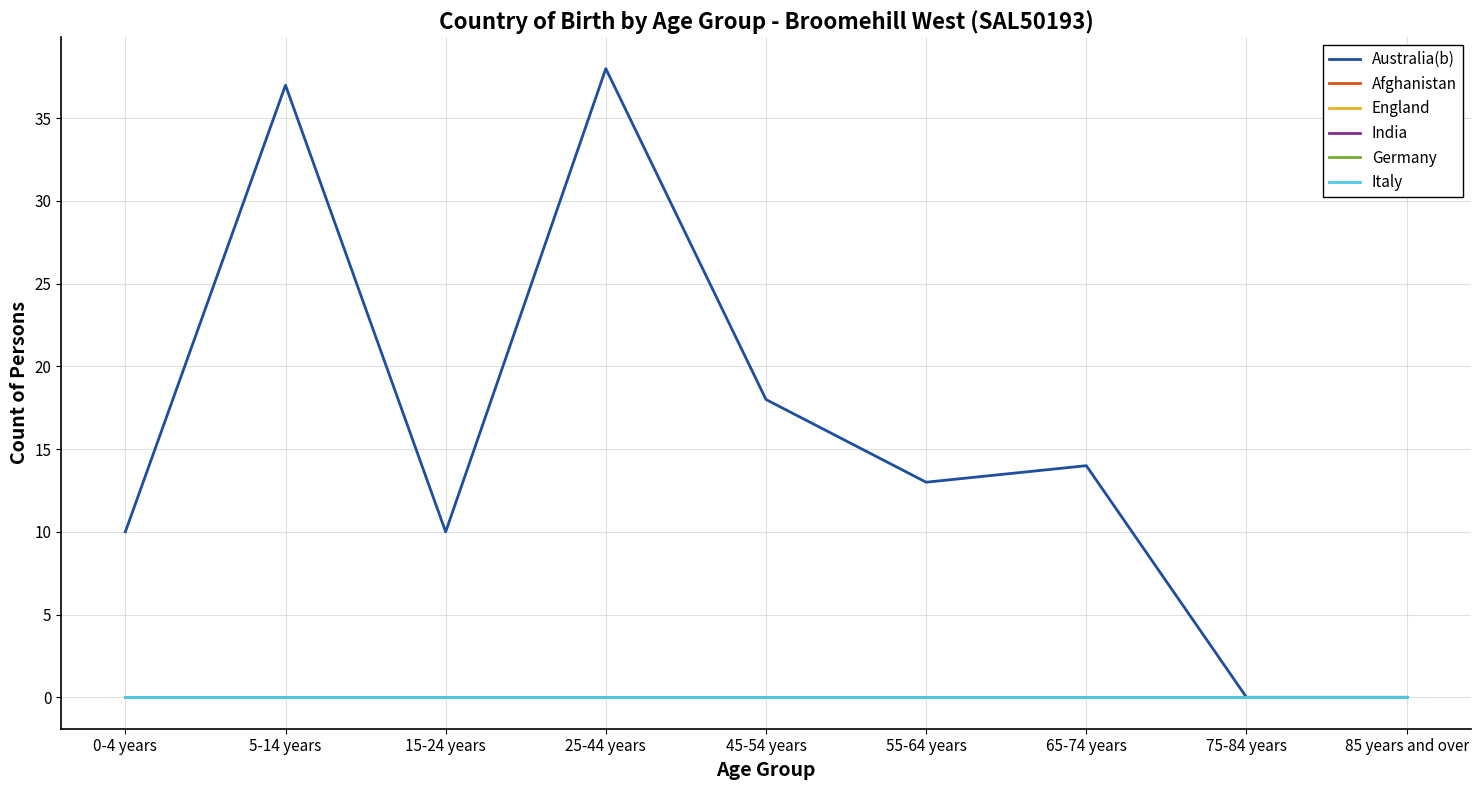

Between 75-84 years and 85 years and over, which is larger?

75-84 years